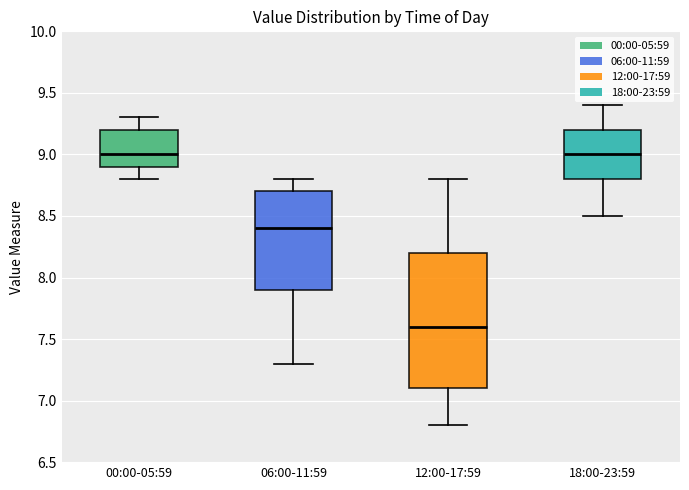

Which box is the tallest, from its lower edge to its upper edge?

12:00-17:59